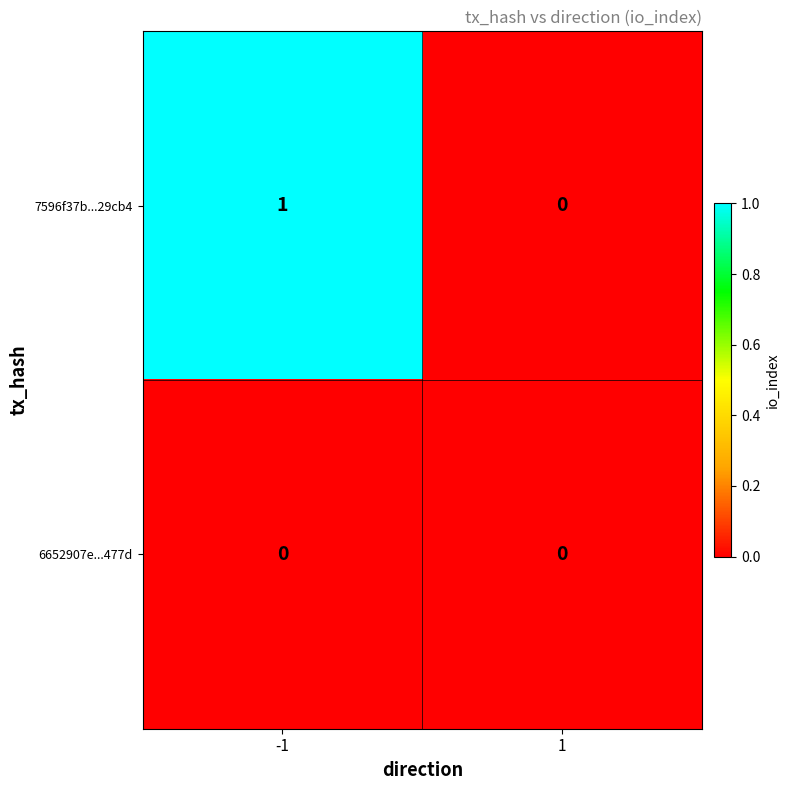

Which series has the largest total across all categories?

7596f37b...29cb4